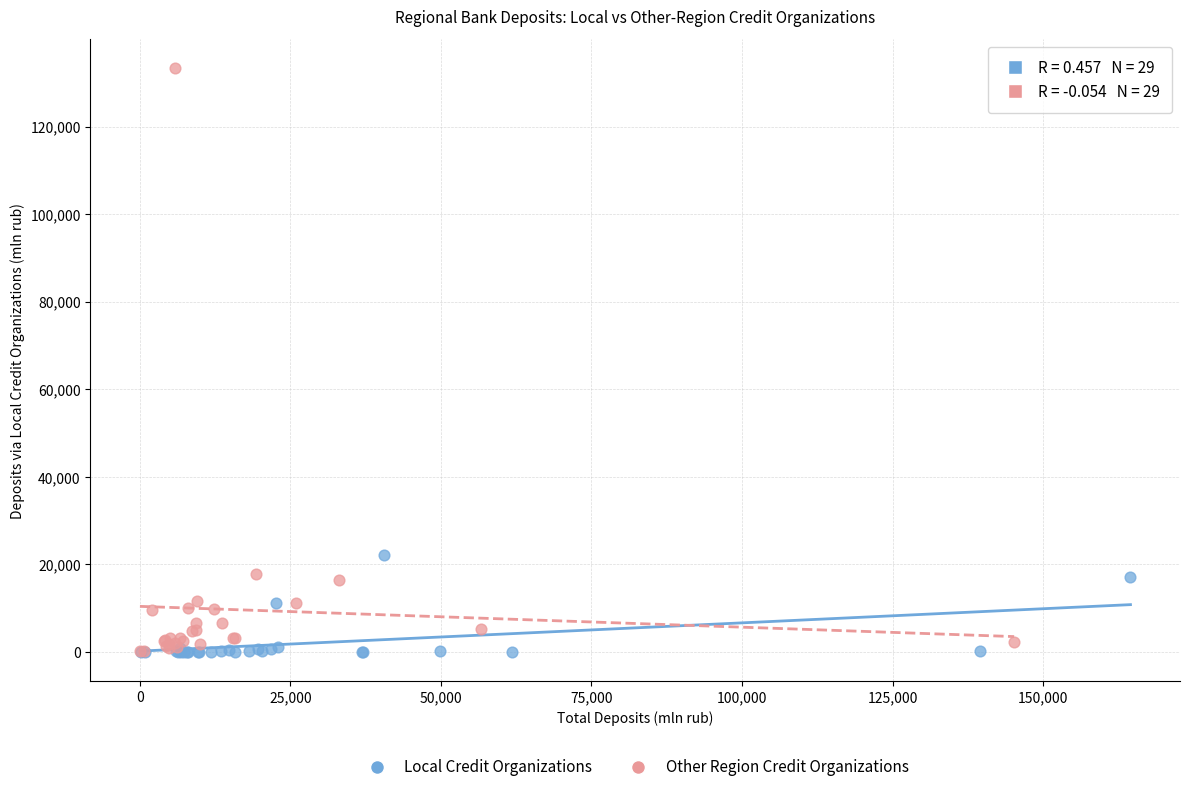

What are all the series names shown in the legend?

Local Credit Organizations, Other Region Credit Organizations